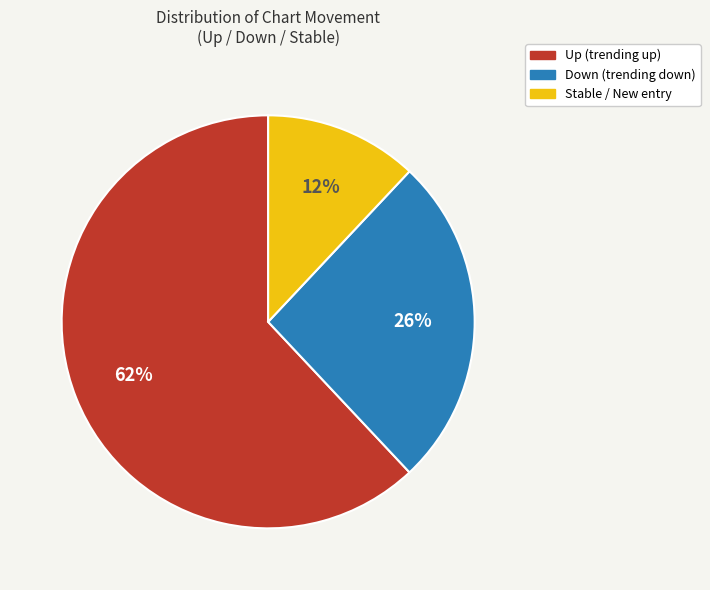

To the nearest percent, what is the average slice percentage?

33%